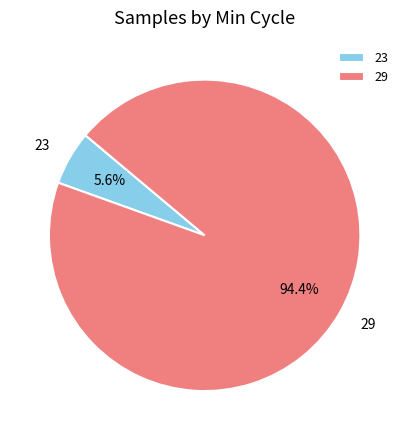

The 29 slice represents 1% of the pie. True or false?

False